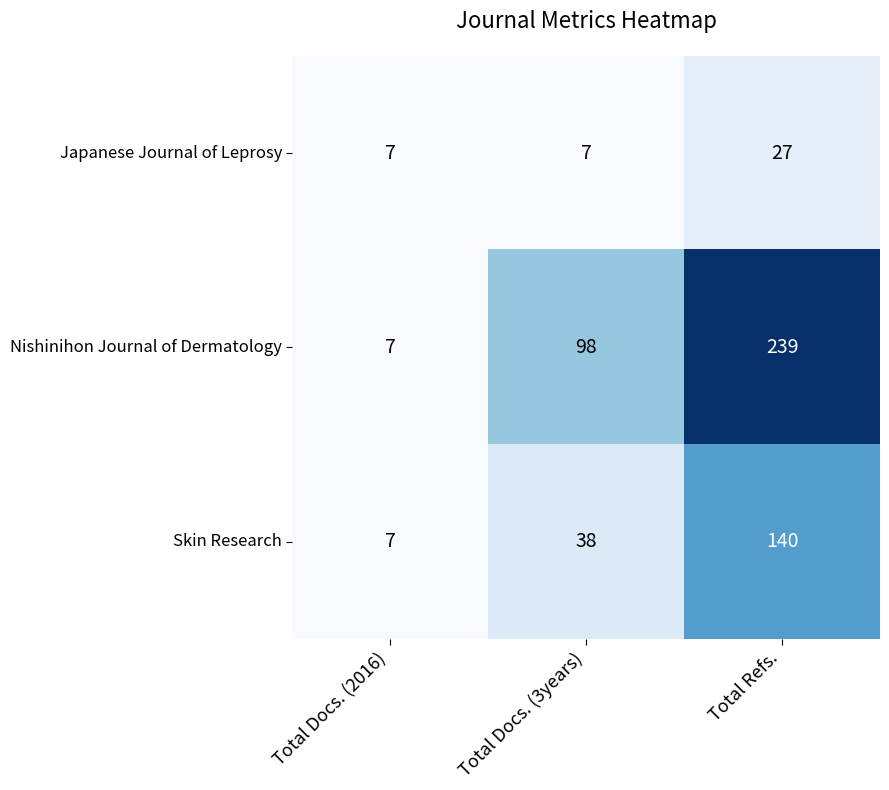

The value of Japanese Journal of Leprosy at Total Docs. (3years) is 7. True or false?

True